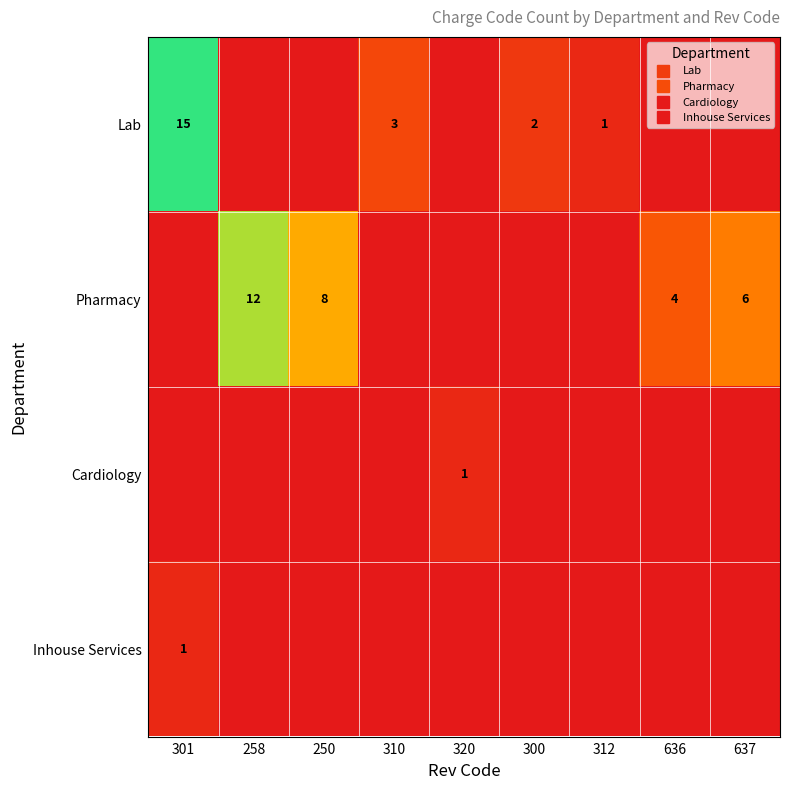

What is the maximum value shown in the chart?

15